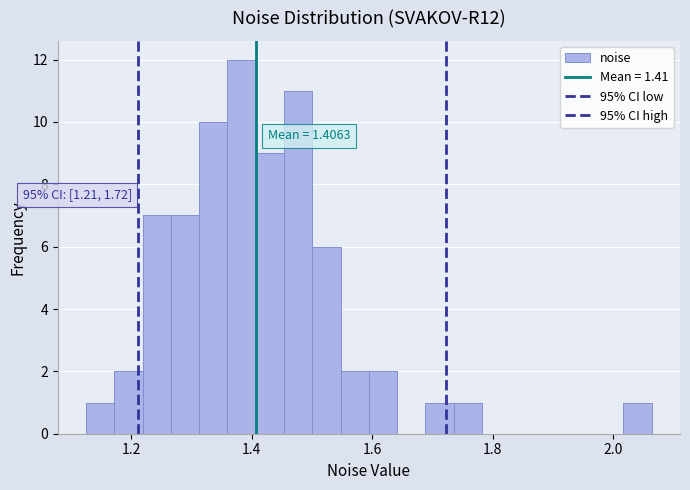

Around what value on the x-axis is the tallest bar? Give the approximate position of its centre, as read against the axis.

1.38